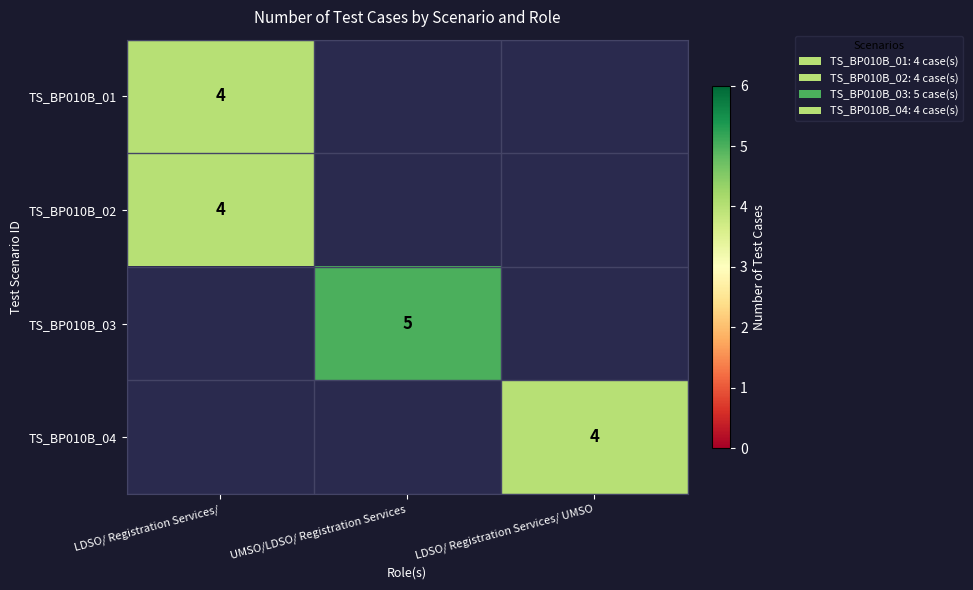

The value of TS_BP010B_04 at LDSO/ Registration Services/ UMSO is 7. True or false?

False